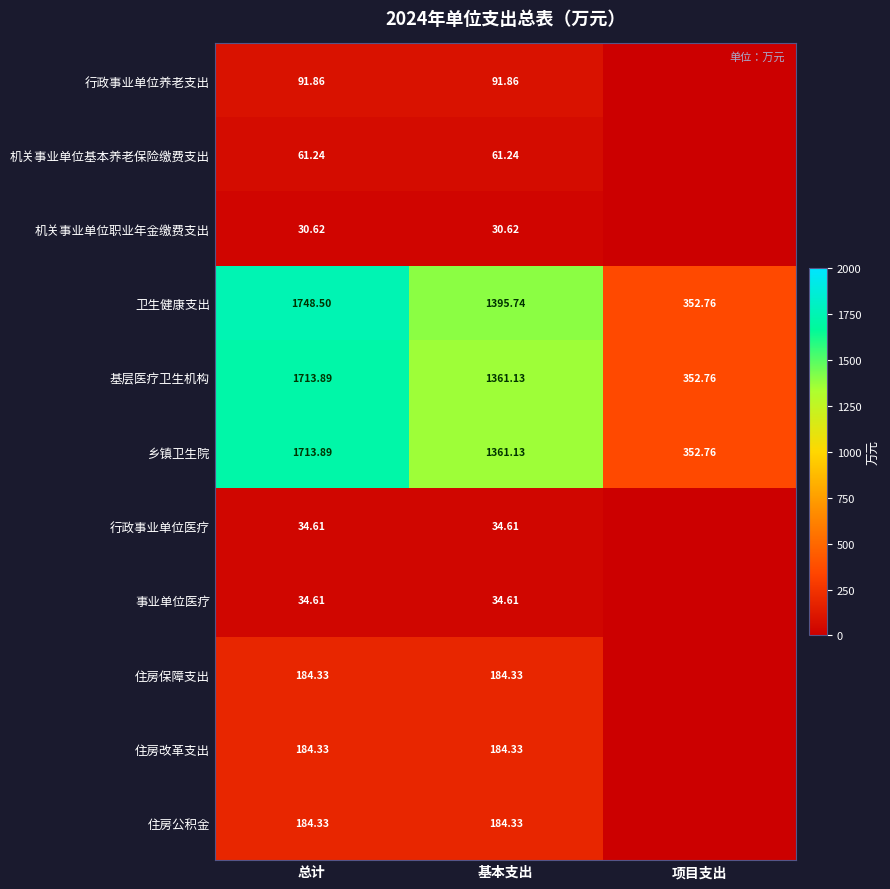

Between 基本支出 and 总计, which is larger?

基本支出